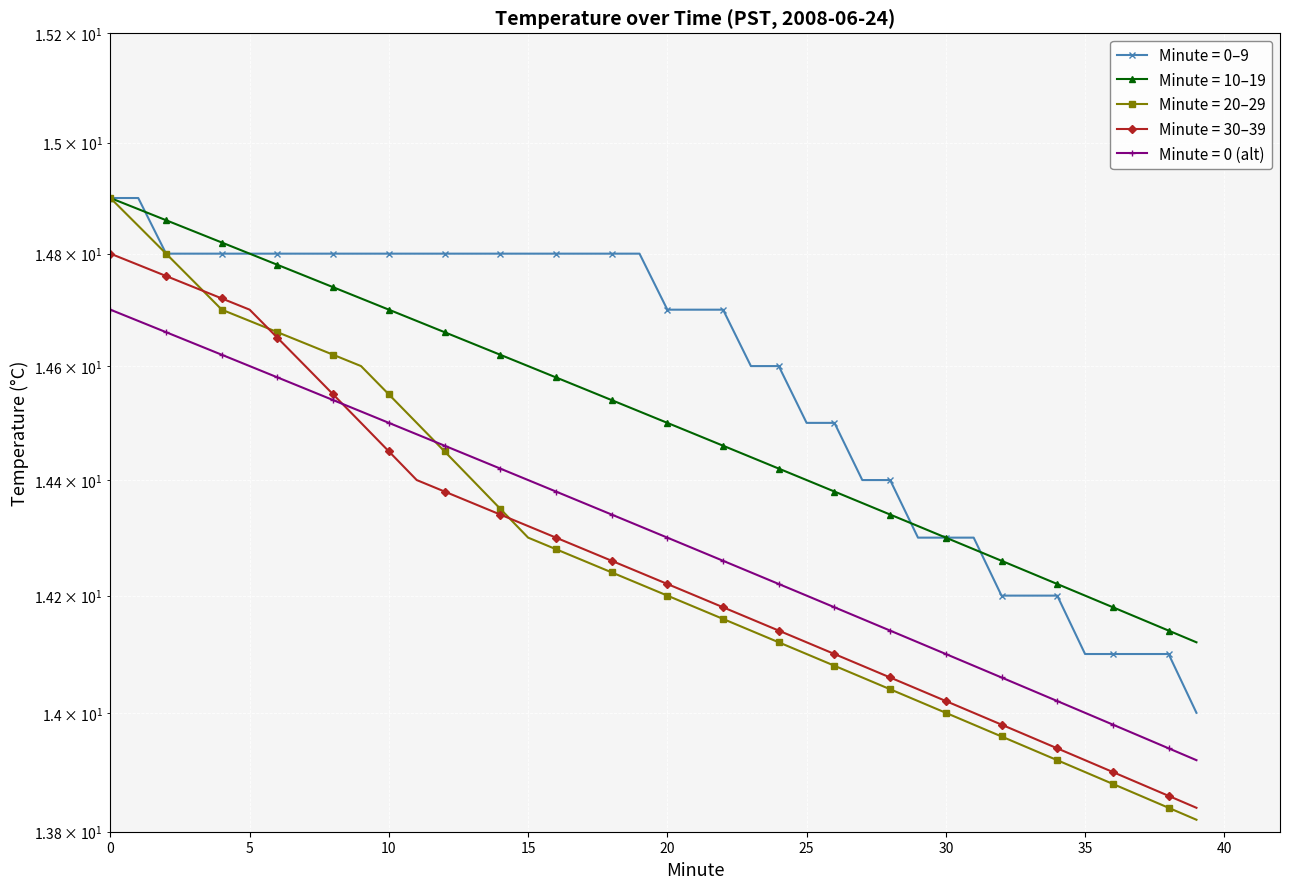

Reading left to right, what are all the values shown in this chart?

Hour 0: 14.9	14.9	14.8	14.8	14.8	14.8	14.8	14.8	14.8	14.8	14.8	14.8	14.8	14.8	14.8	14.8	14.8	14.8	14.8	14.8	14.7	14.7	14.7	14.6	14.6	14.5	14.5	14.4	14.4	14.3	14.3	14.3	14.2	14.2	14.2	14.1	14.1	14.1	14.1	14.0
Smoothed: 14.9	14.9	14.9	14.8	14.8	14.8	14.8	14.8	14.7	14.7	14.7	14.7	14.7	14.6	14.6	14.6	14.6	14.6	14.5	14.5	14.5	14.5	14.5	14.4	14.4	14.4	14.4	14.4	14.3	14.3	14.3	14.3	14.3	14.2	14.2	14.2	14.2	14.2	14.1	14.1
Trend A: 14.9	14.8	14.8	14.8	14.7	14.7	14.7	14.6	14.6	14.6	14.6	14.5	14.4	14.4	14.3	14.3	14.3	14.3	14.2	14.2	14.2	14.2	14.2	14.1	14.1	14.1	14.1	14.1	14.0	14.0	14.0	14.0	14.0	13.9	13.9	13.9	13.9	13.9	13.8	13.8
Trend B: 14.8	14.8	14.8	14.7	14.7	14.7	14.7	14.6	14.6	14.5	14.4	14.4	14.4	14.4	14.3	14.3	14.3	14.3	14.3	14.2	14.2	14.2	14.2	14.2	14.1	14.1	14.1	14.1	14.1	14.0	14.0	14.0	14.0	14.0	13.9	13.9	13.9	13.9	13.9	13.8
Trend C: 14.7	14.7	14.7	14.6	14.6	14.6	14.6	14.6	14.5	14.5	14.5	14.5	14.5	14.4	14.4	14.4	14.4	14.4	14.3	14.3	14.3	14.3	14.3	14.2	14.2	14.2	14.2	14.2	14.1	14.1	14.1	14.1	14.1	14.0	14.0	14.0	14.0	14.0	13.9	13.9